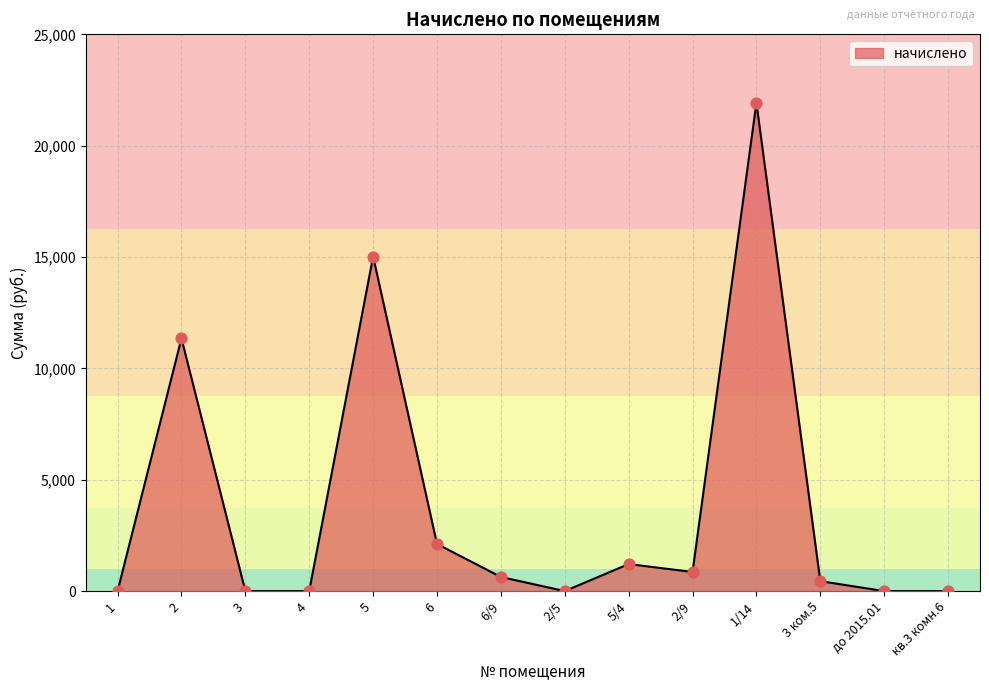

Between 5/4 and кв.3 комн.6, which is larger?

5/4